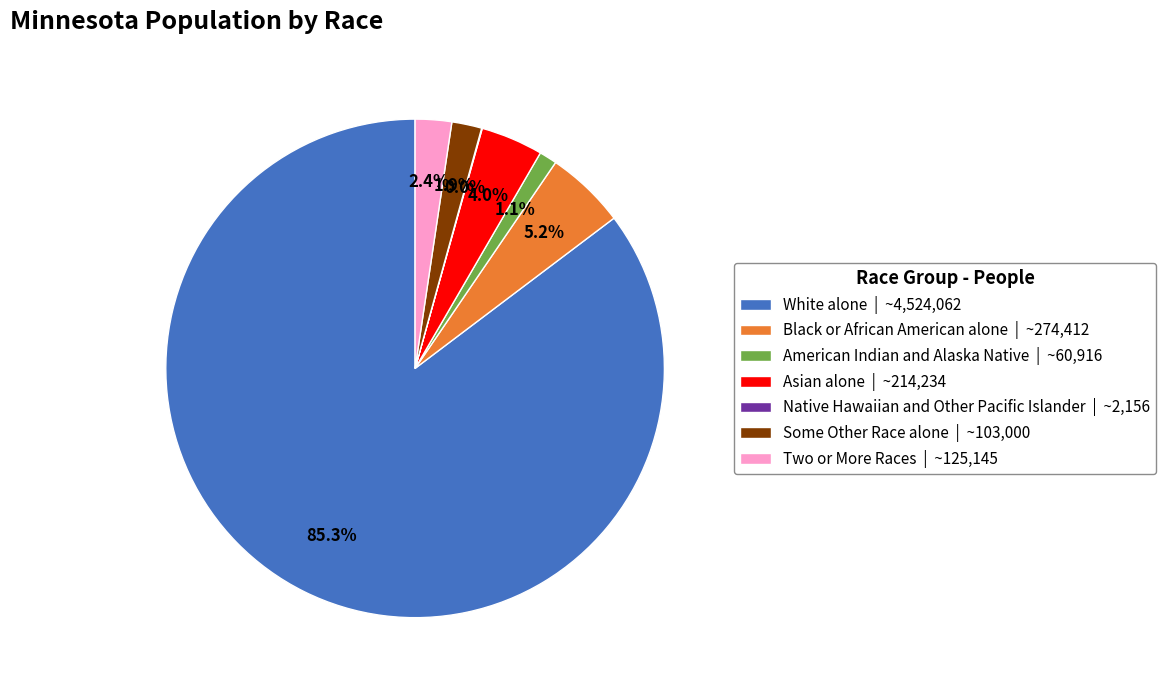

What percentage is the White alone slice, to the nearest percent?

85%